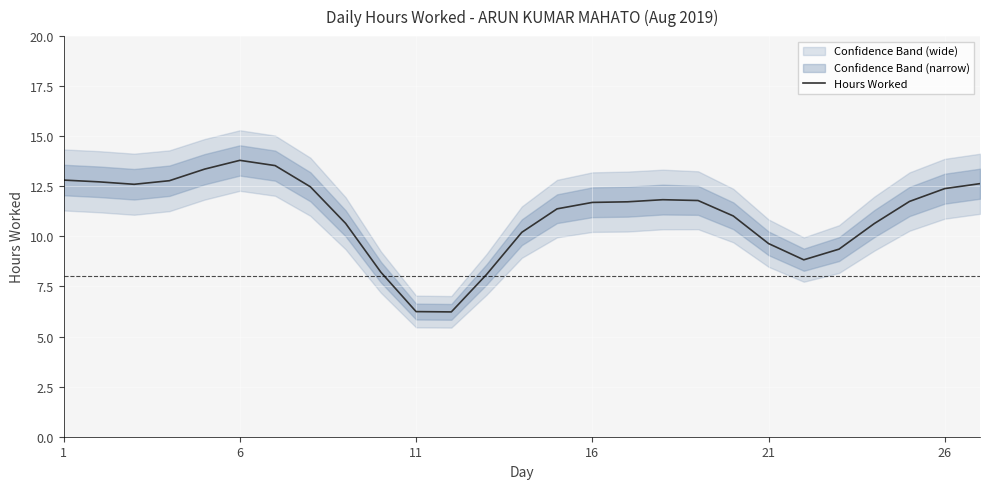

What is the maximum value for Hours Worked?

13.8